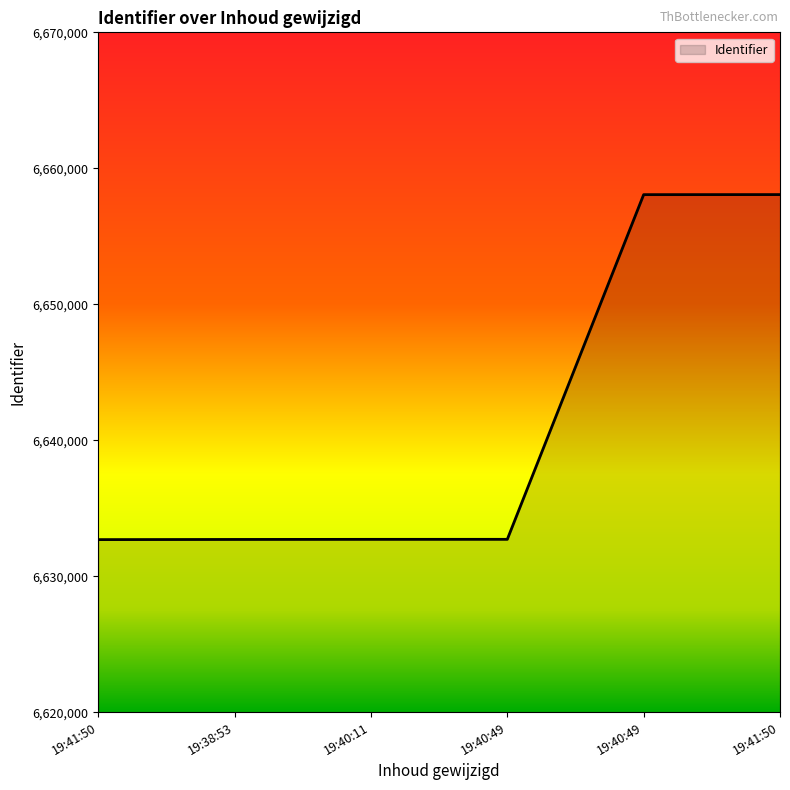

List the labels in order of value, largest first.

19:41:50, 19:40:49, 19:40:49, 19:40:11, 19:38:53, 19:41:50